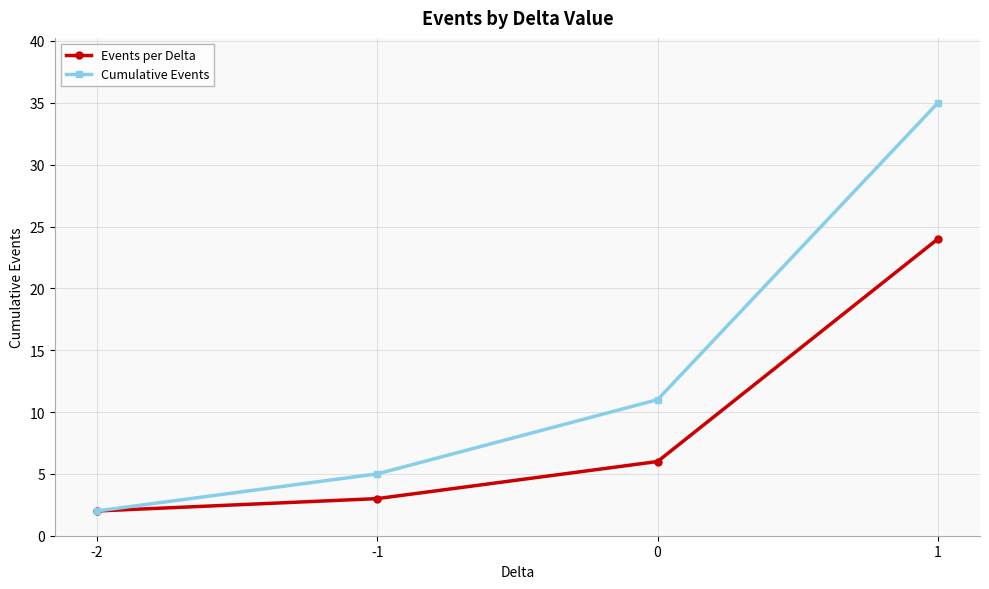

What is the sum of all Cumulative Events values?

53